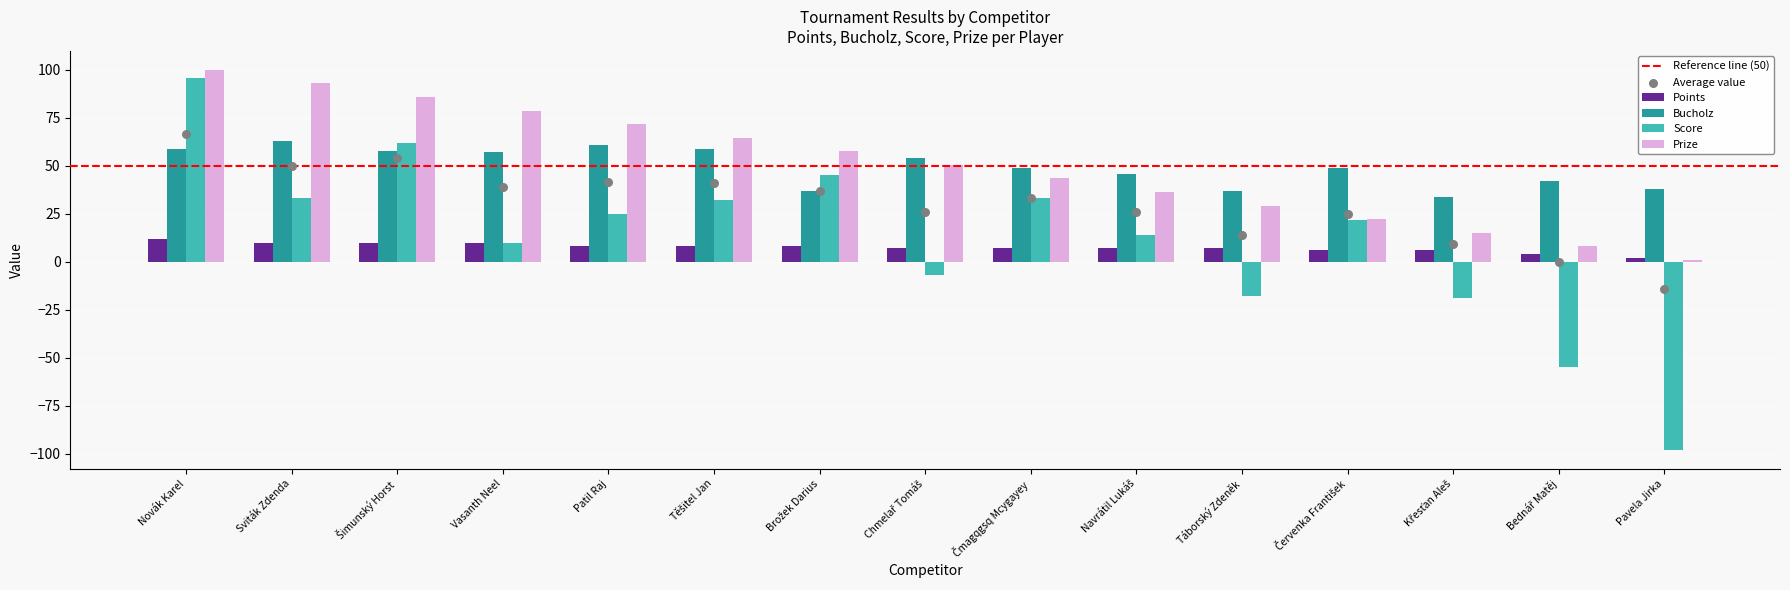

Which series has the widest spread of Y values?

Score